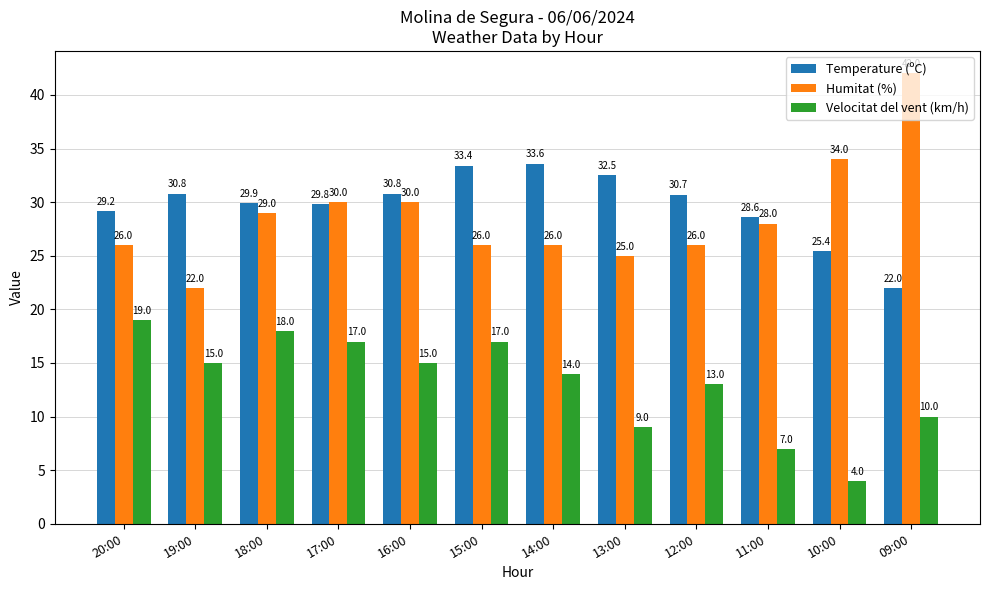

At which category is the sum across all series the highest?

18:00